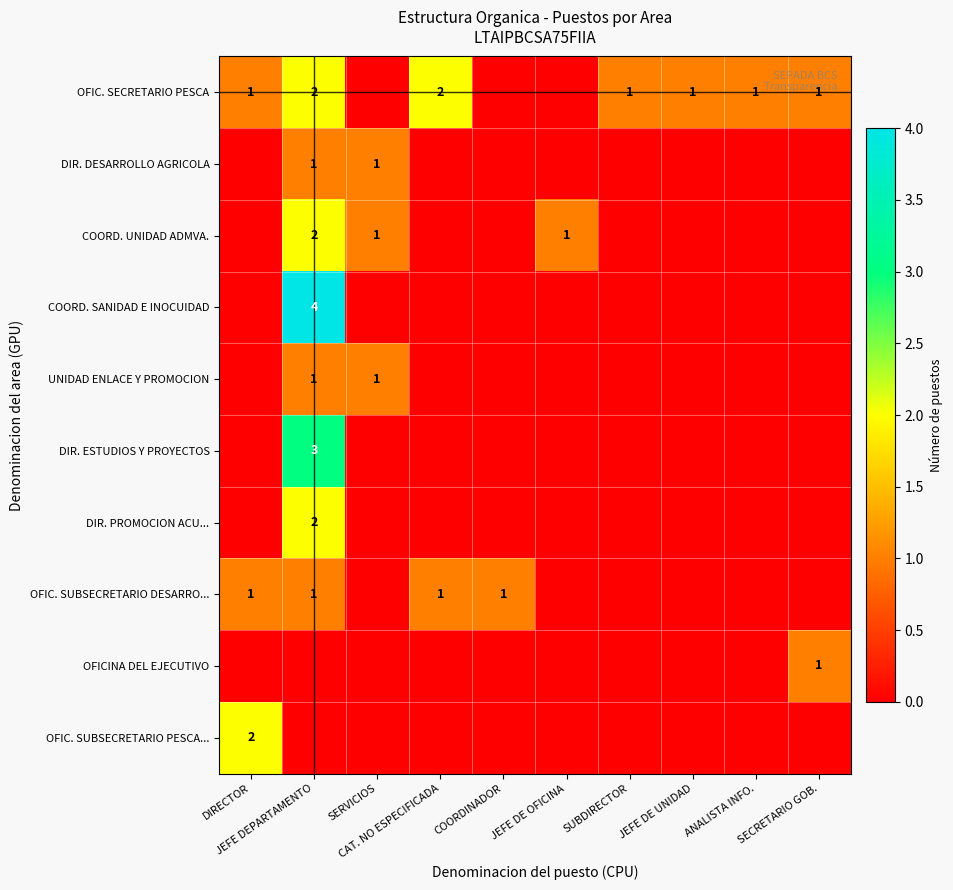

Which series has the largest total across all categories?

OFIC. SECRETARIO PESCA